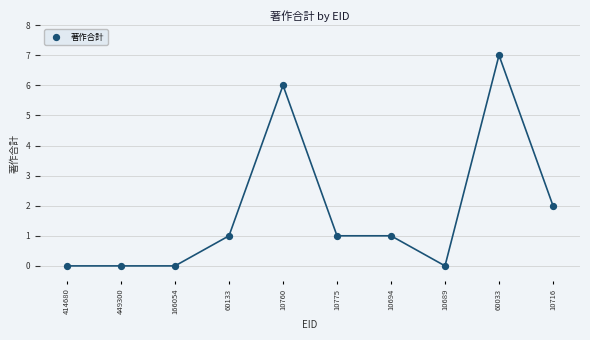

What is the range of Y values (max minus min)?

7